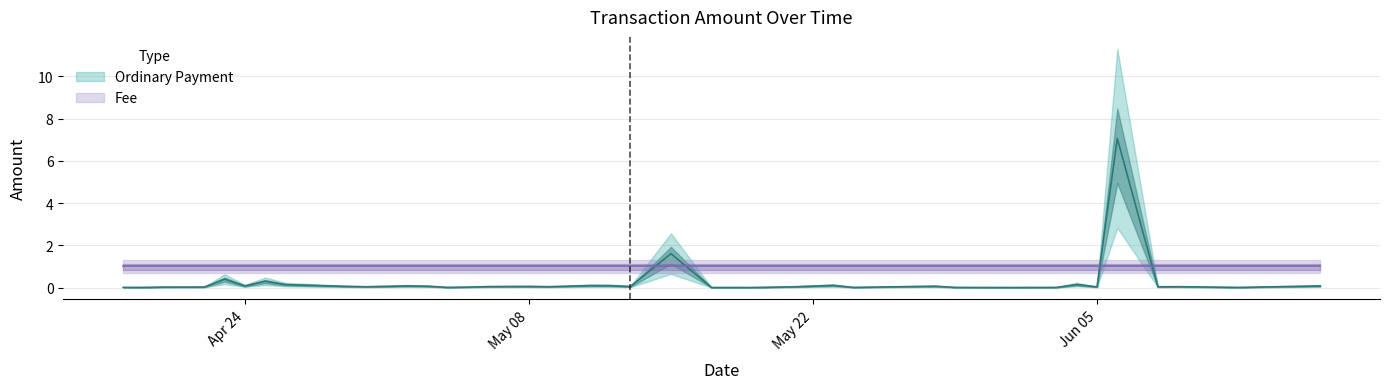

True or false: Fee has more than 2 points higher than both neighbors.

False